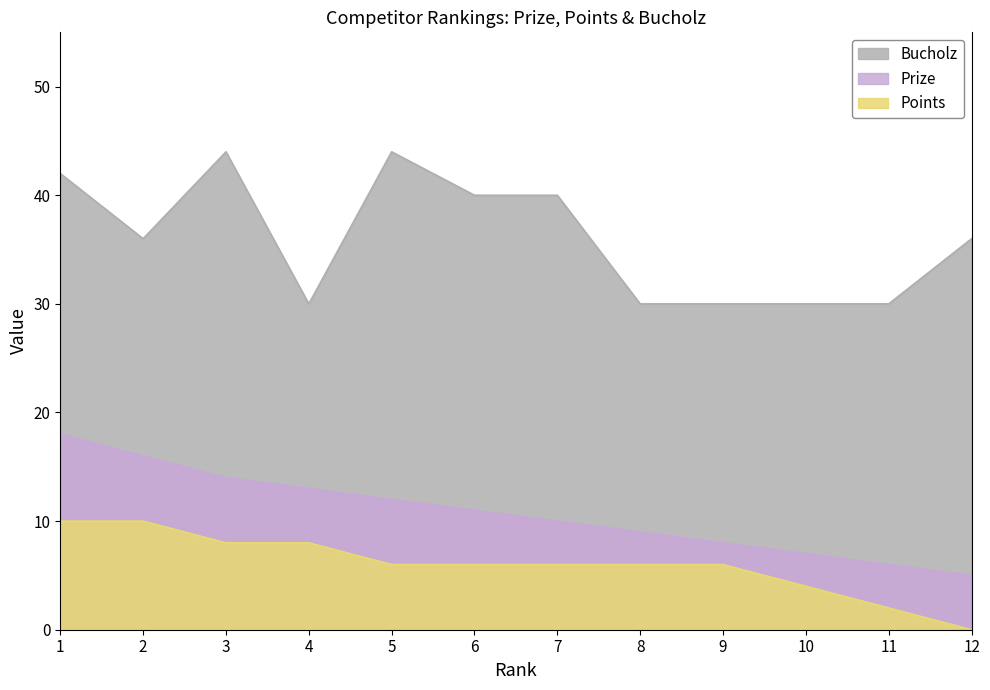

Reading left to right, list all the values displayed in this chart.

Prize: 1=18	2=16	3=14	4=13	5=12	6=11	7=10	8=9	9=8	10=7	11=6	12=5
Points: 1=10	2=10	3=8	4=8	5=6	6=6	7=6	8=6	9=6	10=4	11=2	12=0
Bucholz: 1=42	2=36	3=44	4=30	5=44	6=40	7=40	8=30	9=30	10=30	11=30	12=36